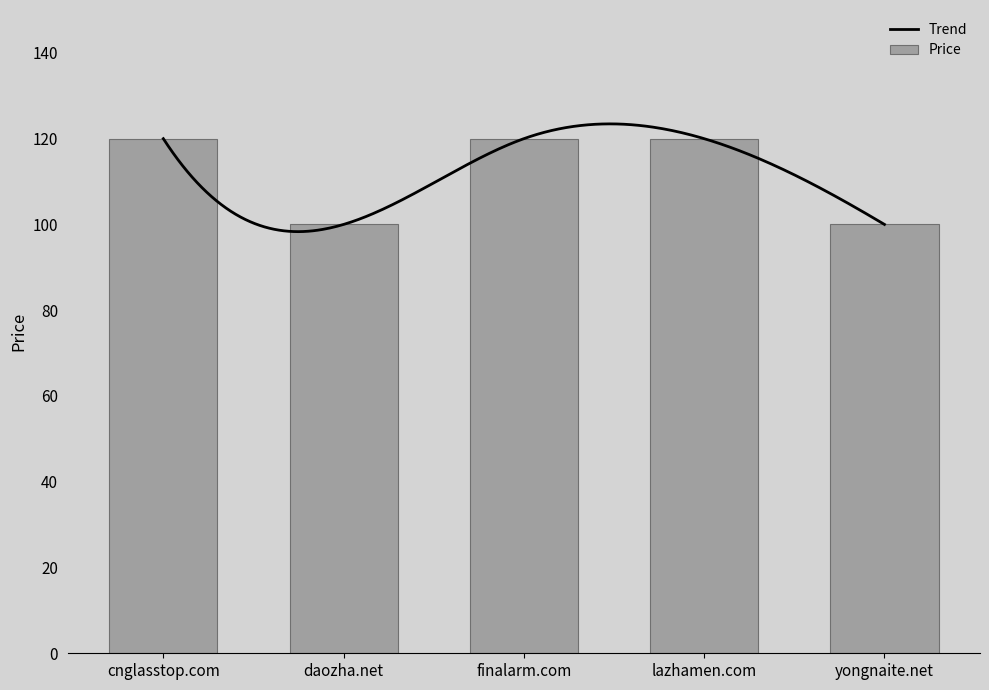

At which category does the chart reach its peak across all series?

cnglasstop.com